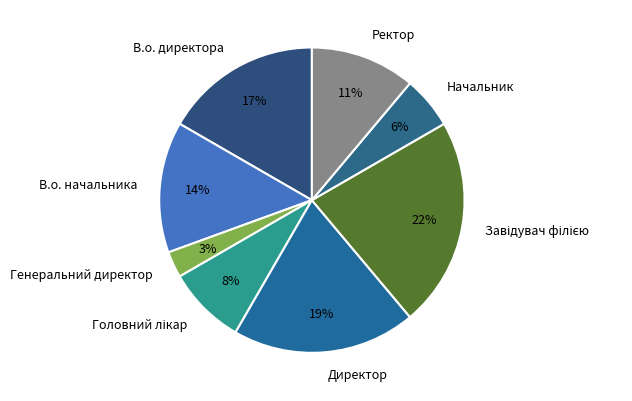

To the nearest percent, what percentage of the pie is В.о. начальника?

14%